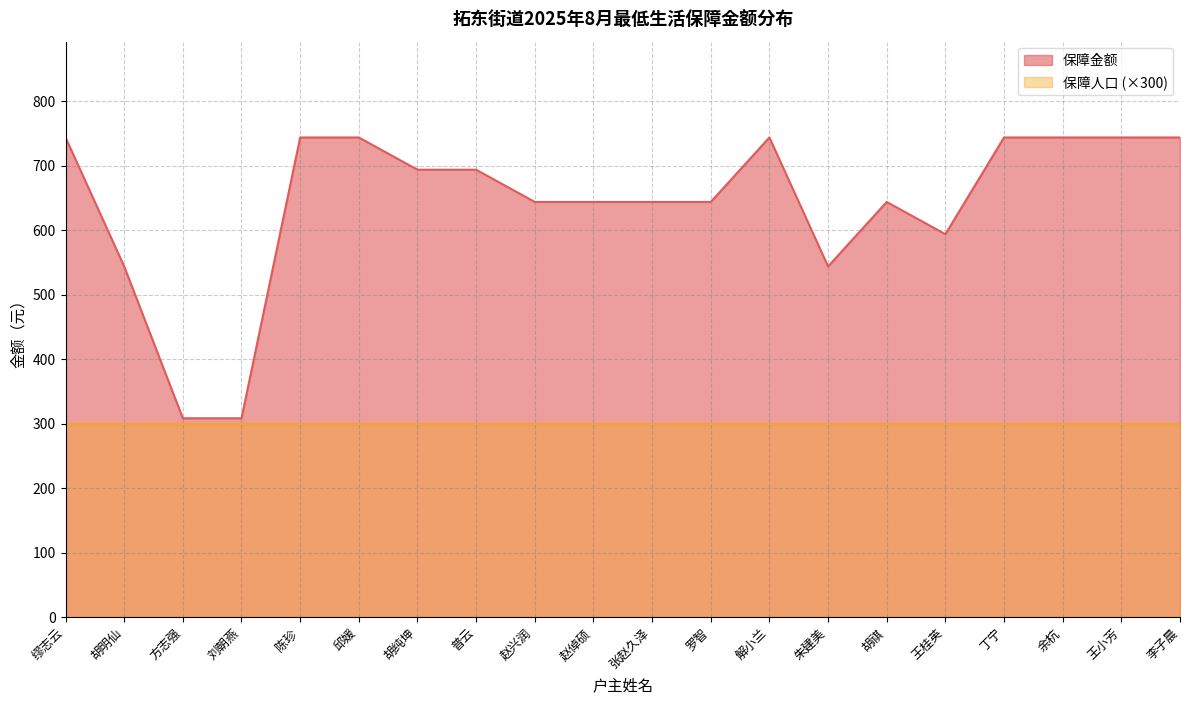

The chart shows a value of 213.6 at 陈珍. True or false?

False